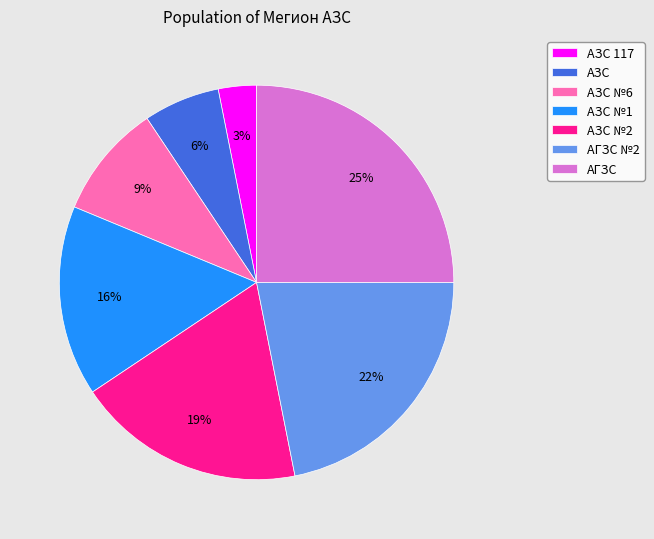

What percentage is the АЗС slice, to the nearest percent?

6%